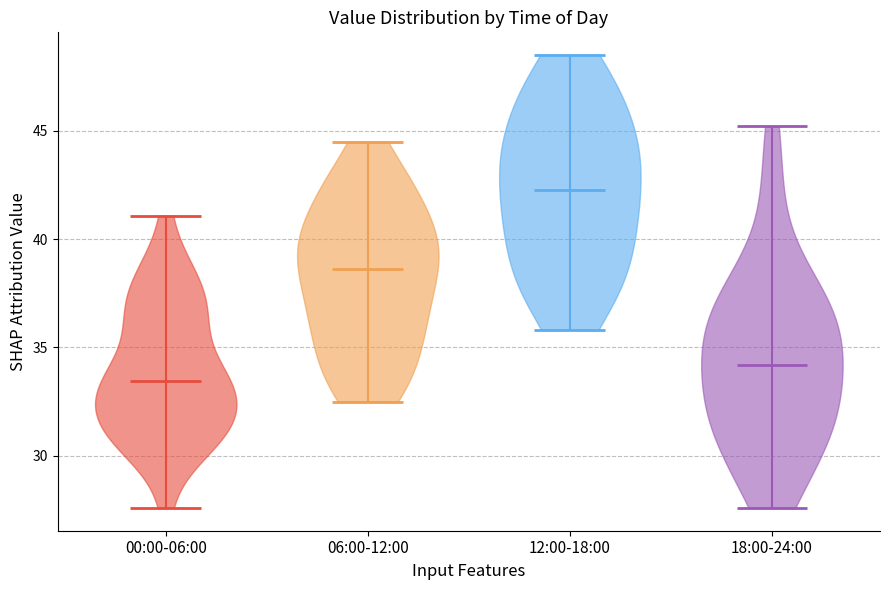

Reading left to right, read every violin against the y-axis: where its median line is, and the lowest and highest points it reaches. The values are not printed on the chart, so give them approximately, as read against the axis.

00:00-06:00: median line 33.5, lowest point 27.5, highest point 41.0
06:00-12:00: median line 38.5, lowest point 32.5, highest point 44.5
12:00-18:00: median line 42.5, lowest point 36.0, highest point 48.5
18:00-24:00: median line 34.0, lowest point 27.5, highest point 45.0